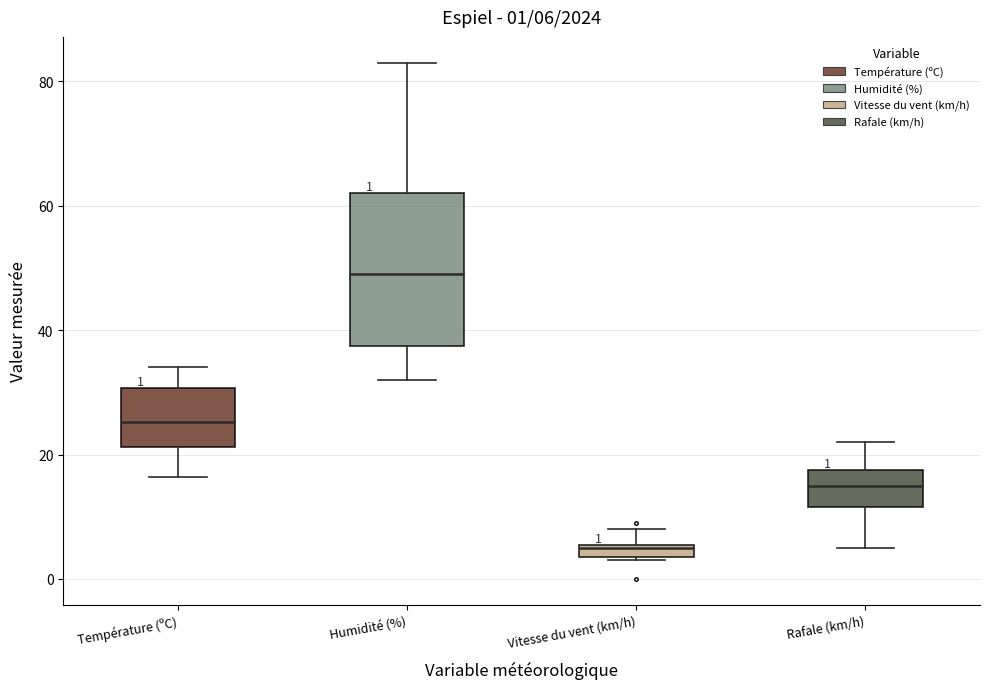

Which box is the tallest, from its lower edge to its upper edge?

Humidité (%)